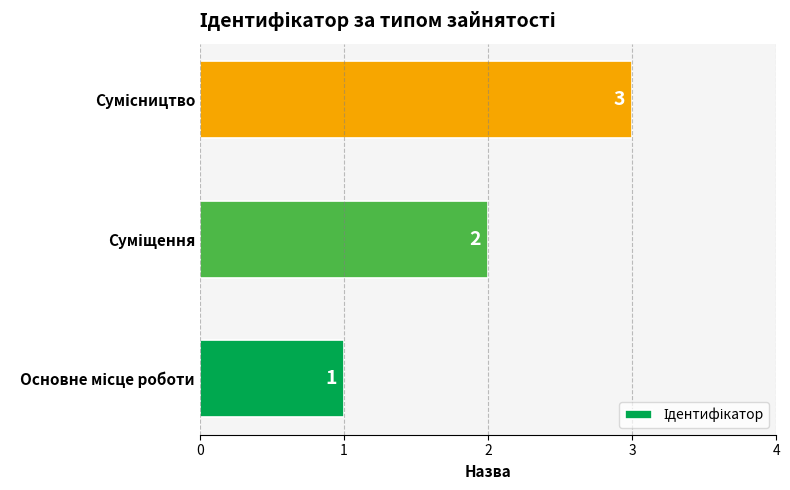

What is the sum of all values?

6